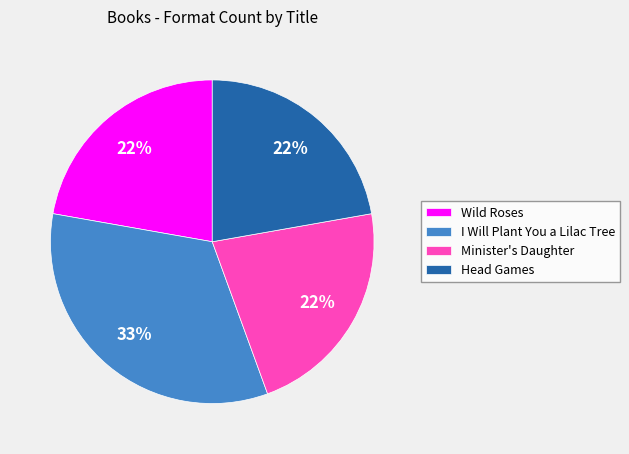

Is the sum of Head Games and I Will Plant You a Lilac Tree greater than half?

Yes